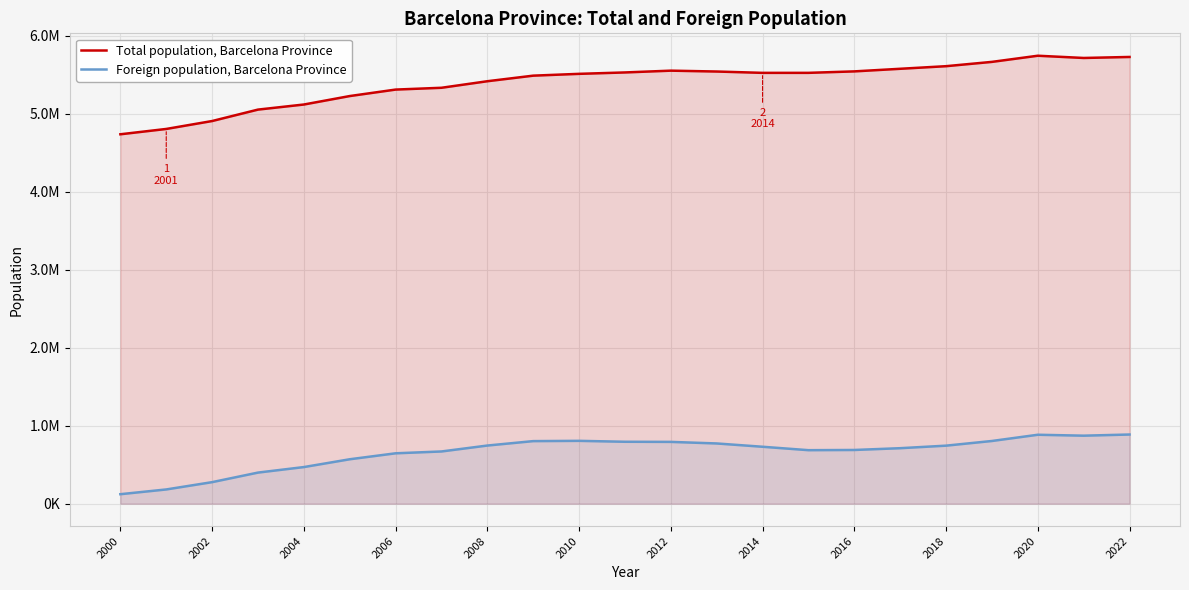

Between 2020 and 2018, which is larger?

2020